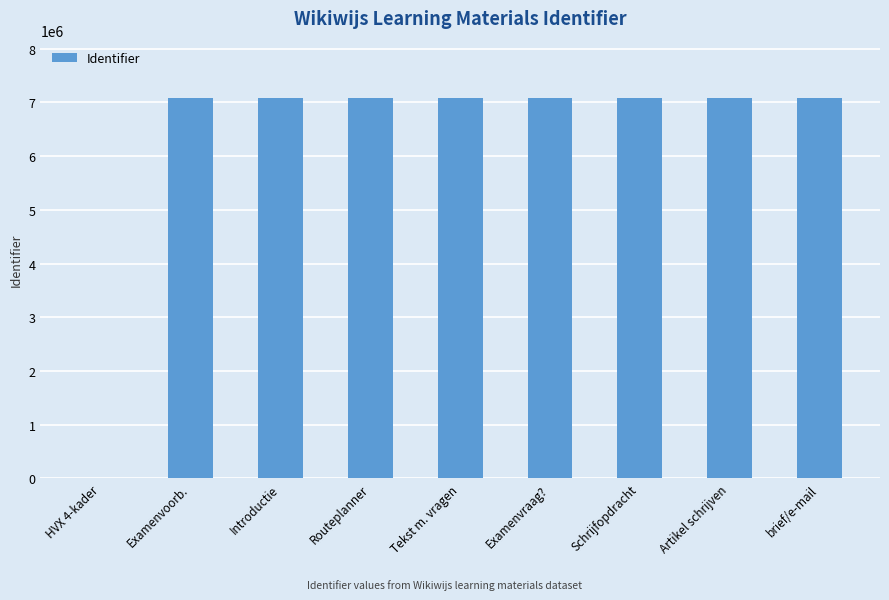

How many data points does each series have?

9